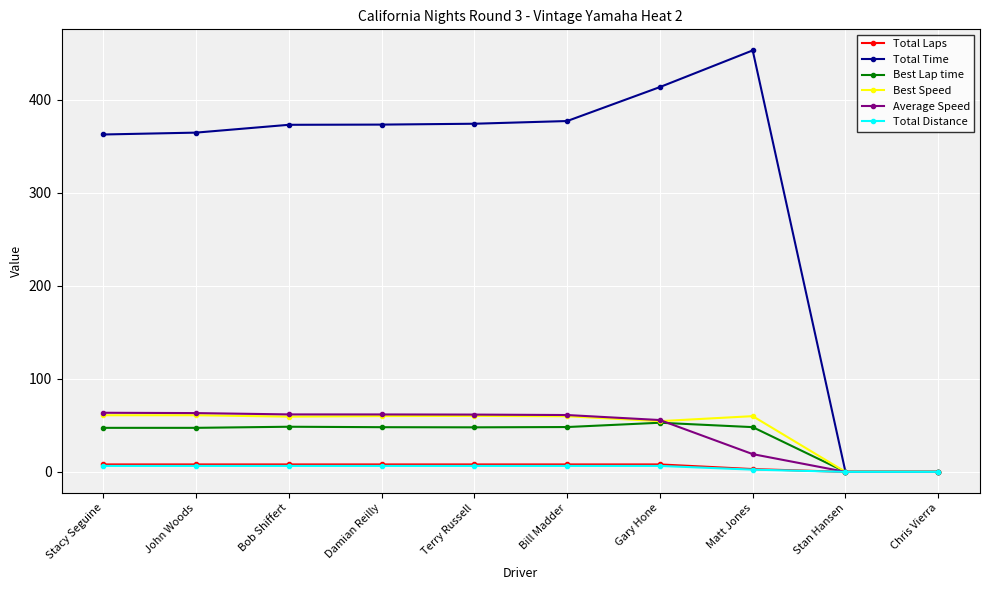

At how many categories does at least one series exceed 260?

8